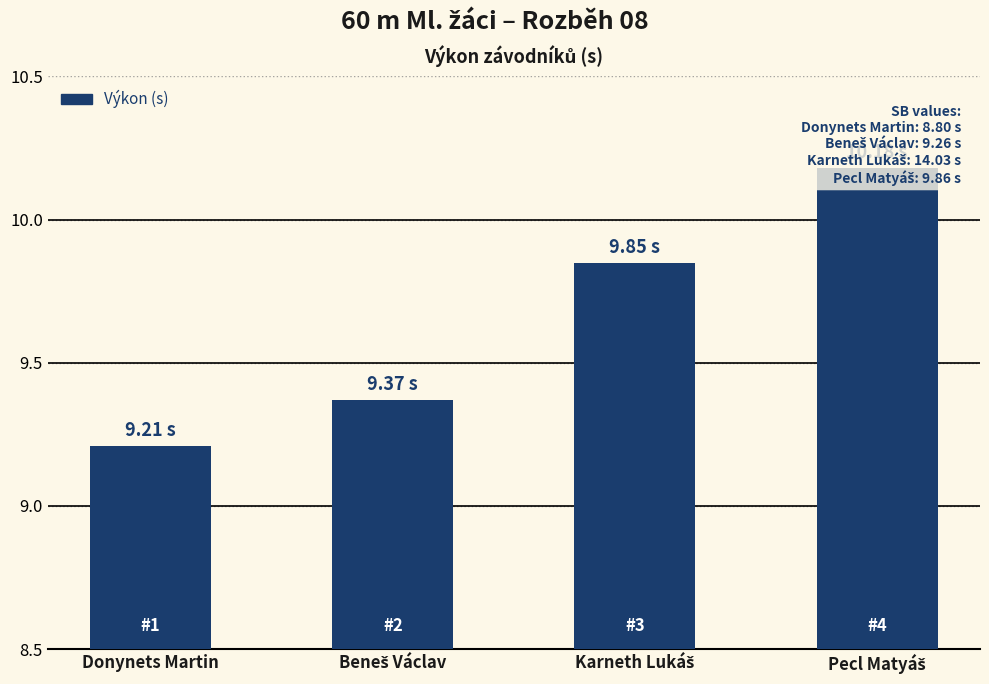

Is it true that the value at Pecl Matyáš is 10.2?

True